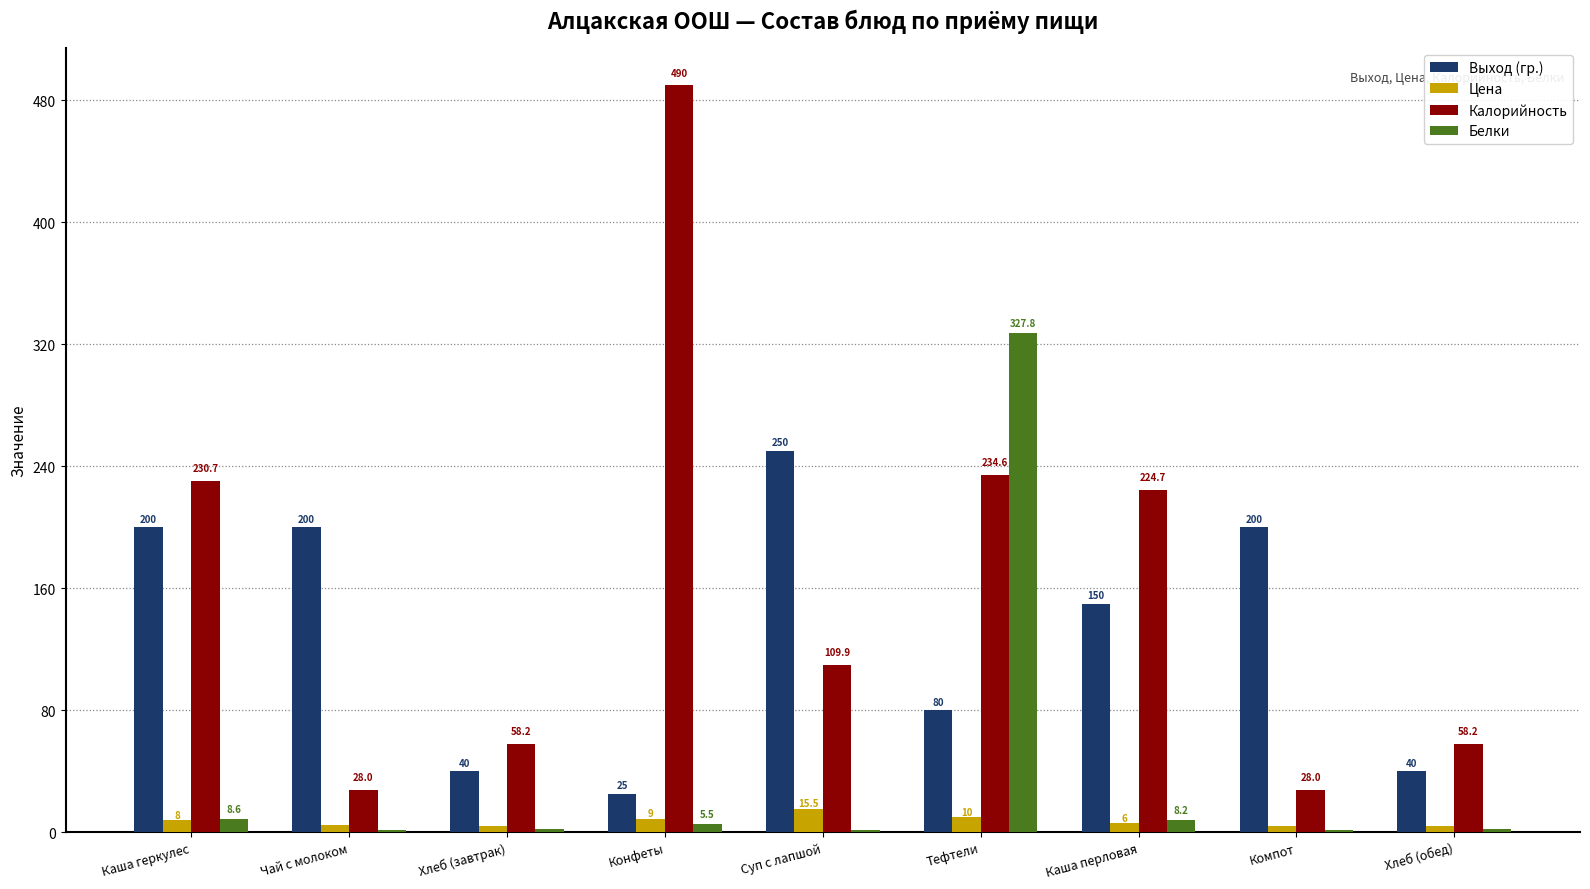

At which label does Цена first exceed 6?

Каша геркулес